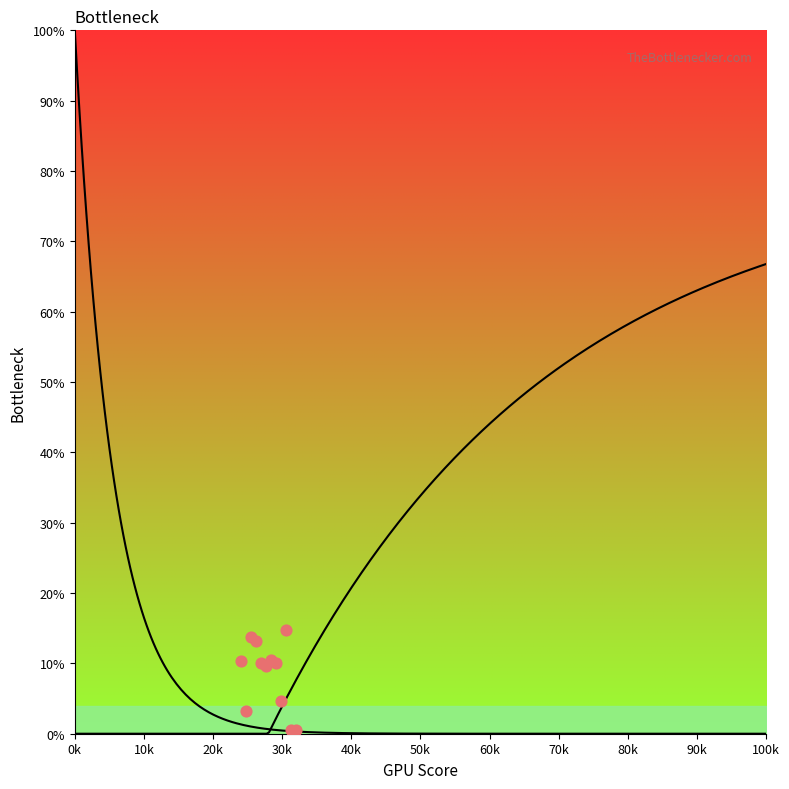

What is the change in value from 20 to 34?

+2.9